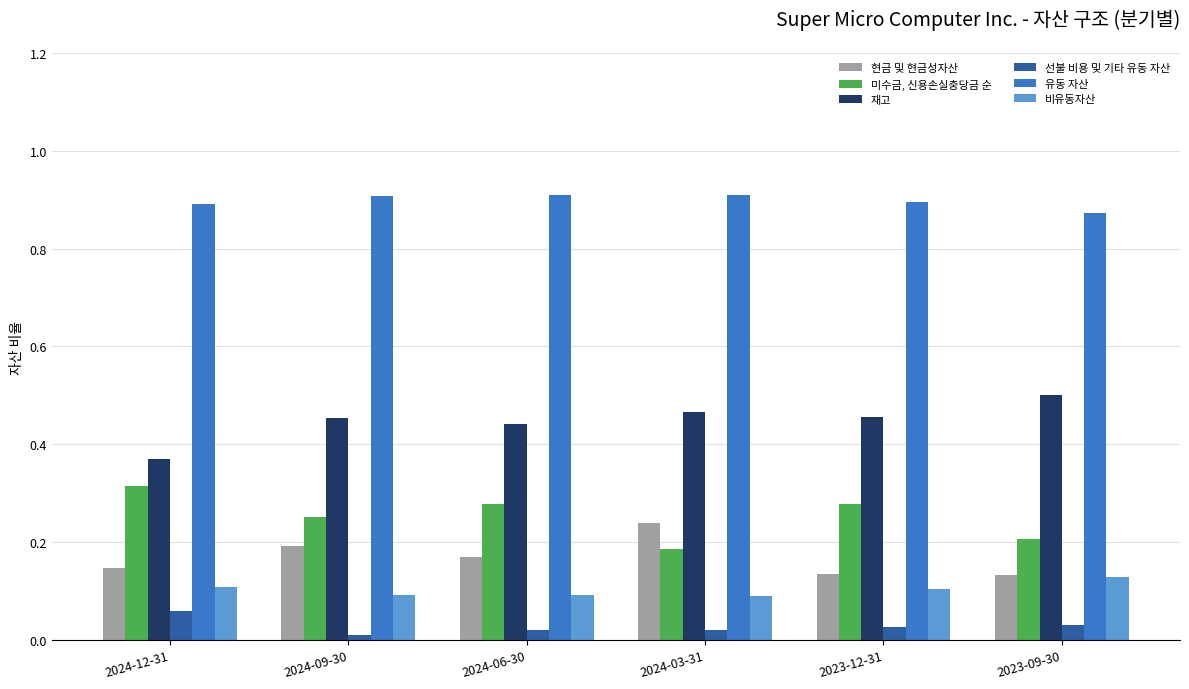

Is it true that 비유동자산 equals 0.1 at 2024-12-31?

True